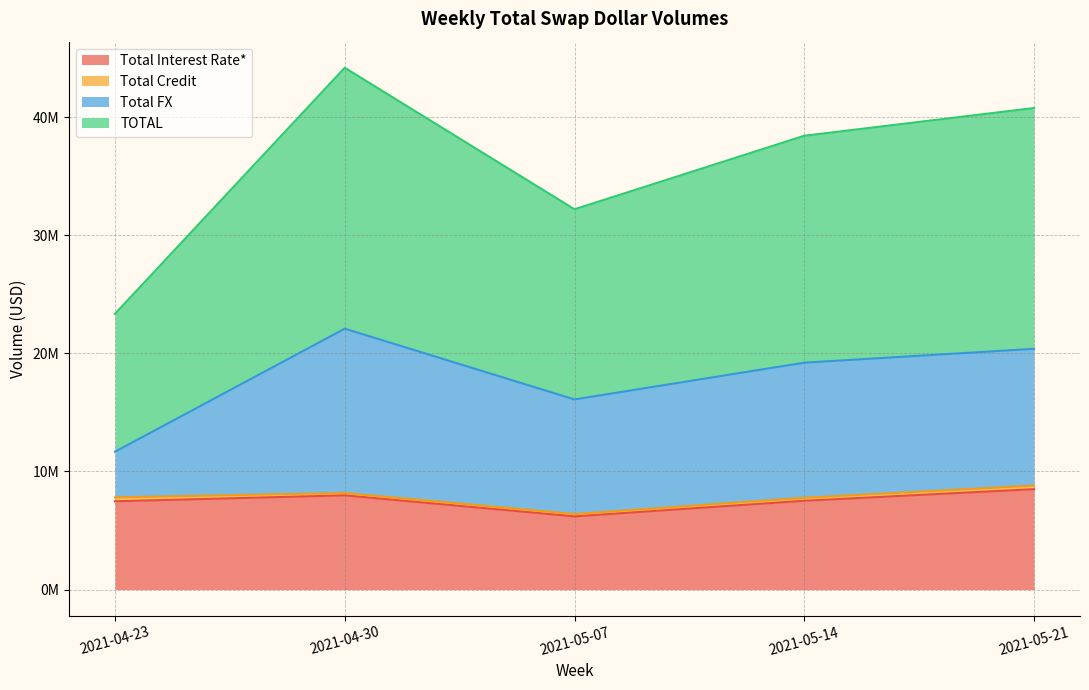

At which label does TOTAL first exceed 38423673?

2021-04-30